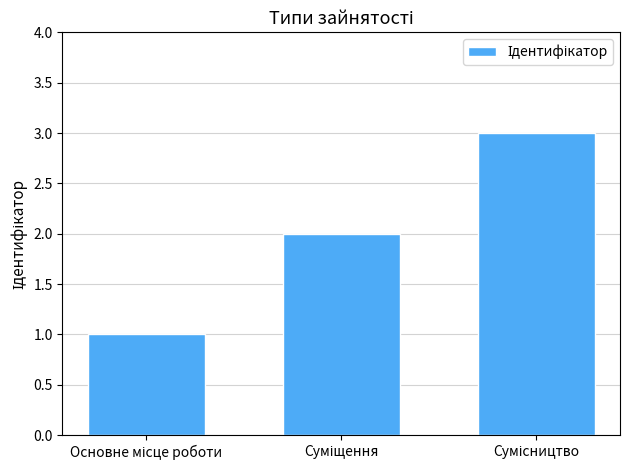

What is the maximum value shown in the chart?

3